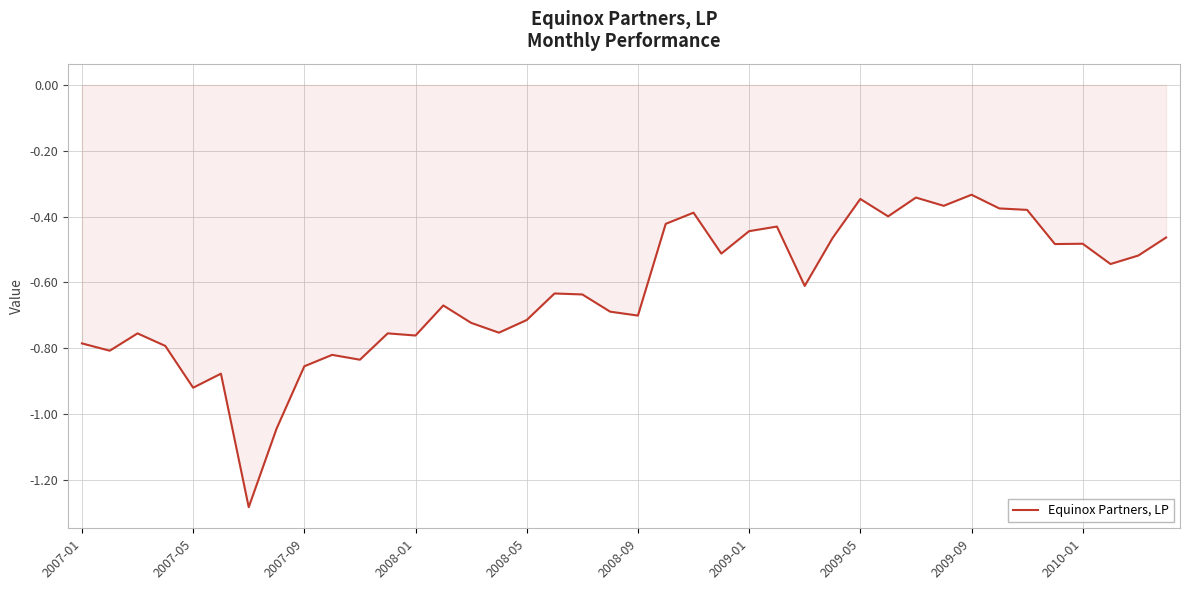

How many lines are shown in the chart?

1